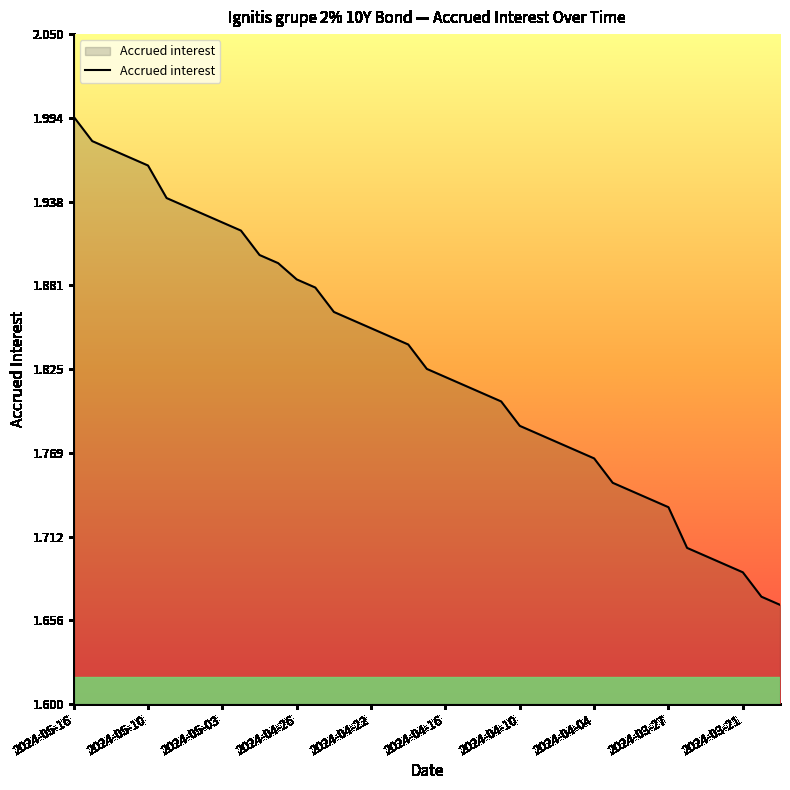

What is the difference between the maximum and minimum values?

0.3